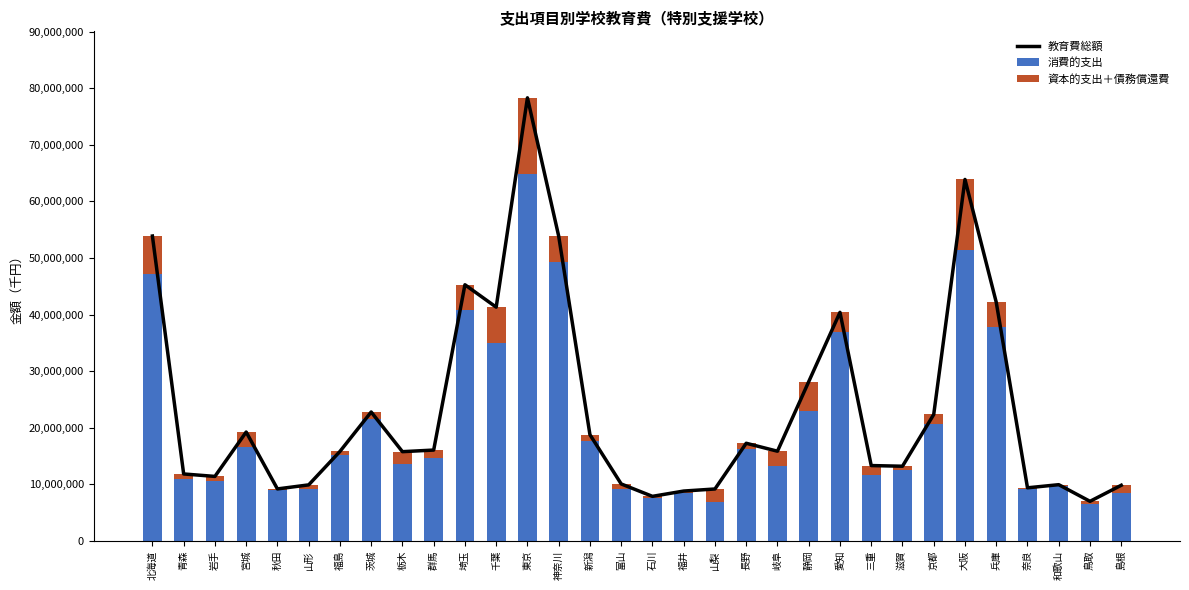

At which label does 教育費総額 first exceed 15869330?

北海道